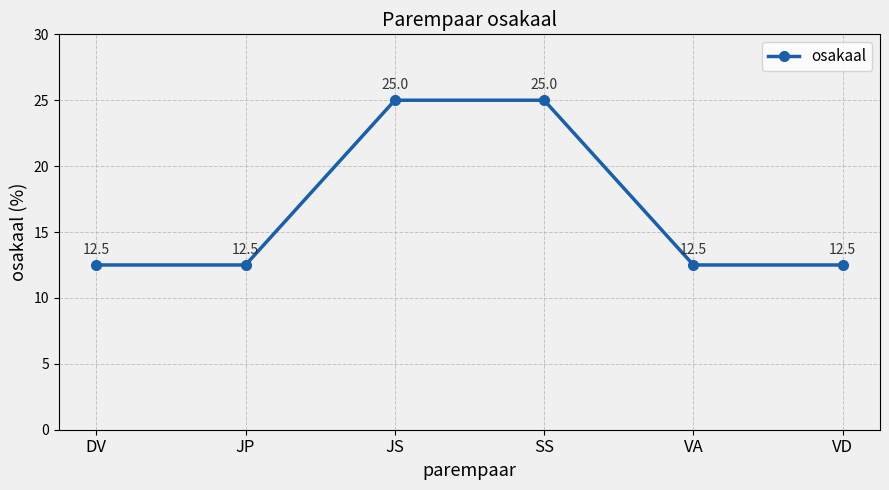

What is the smallest value displayed?

12.5